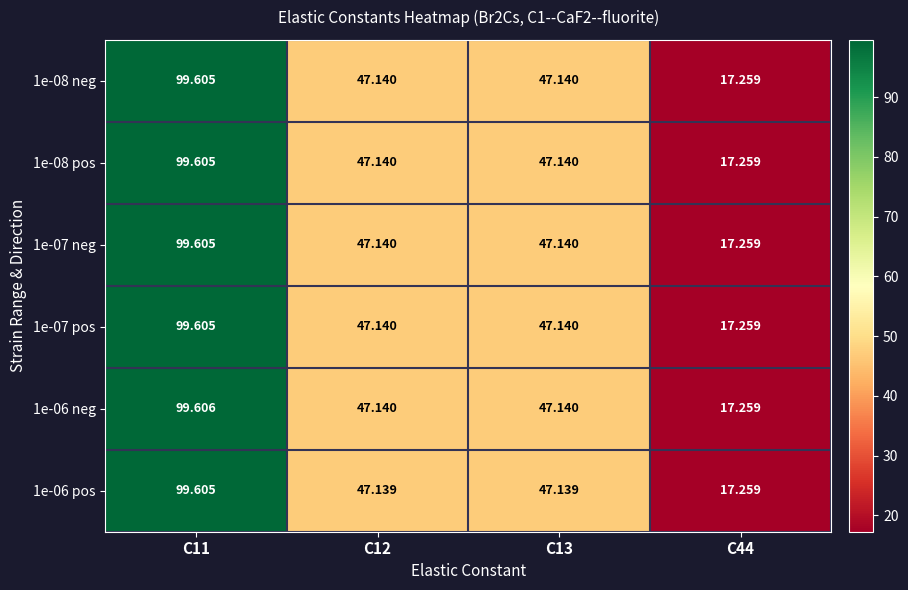

Is the value of 1e-06 pos at C12 greater than the value of 1e-08 pos at C44?

Yes